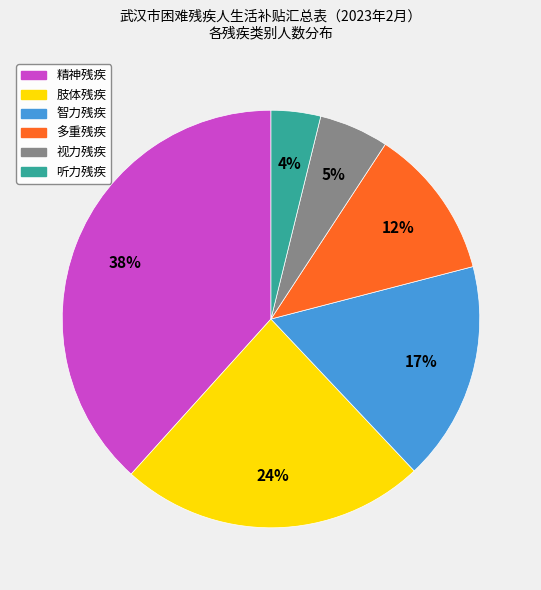

Is the sum of 肢体残疾 and 智力残疾 greater than half?

No